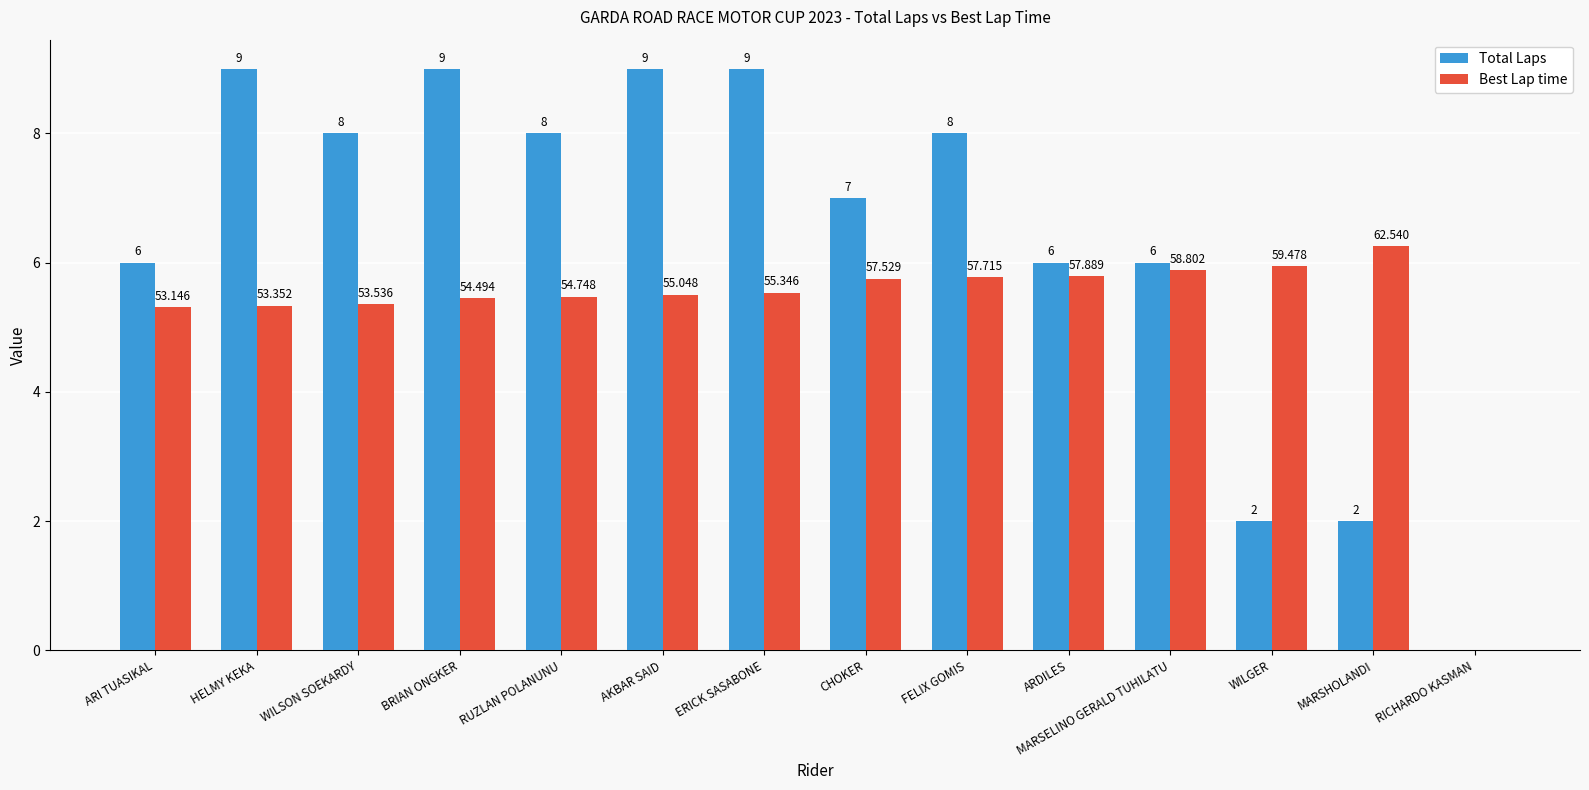

How many values in Best Lap time are above zero?

13